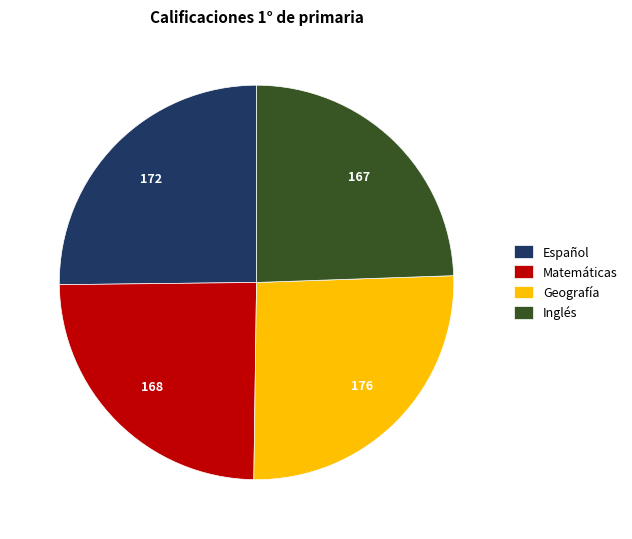

Between Geografía and Español, which is larger?

Geografía